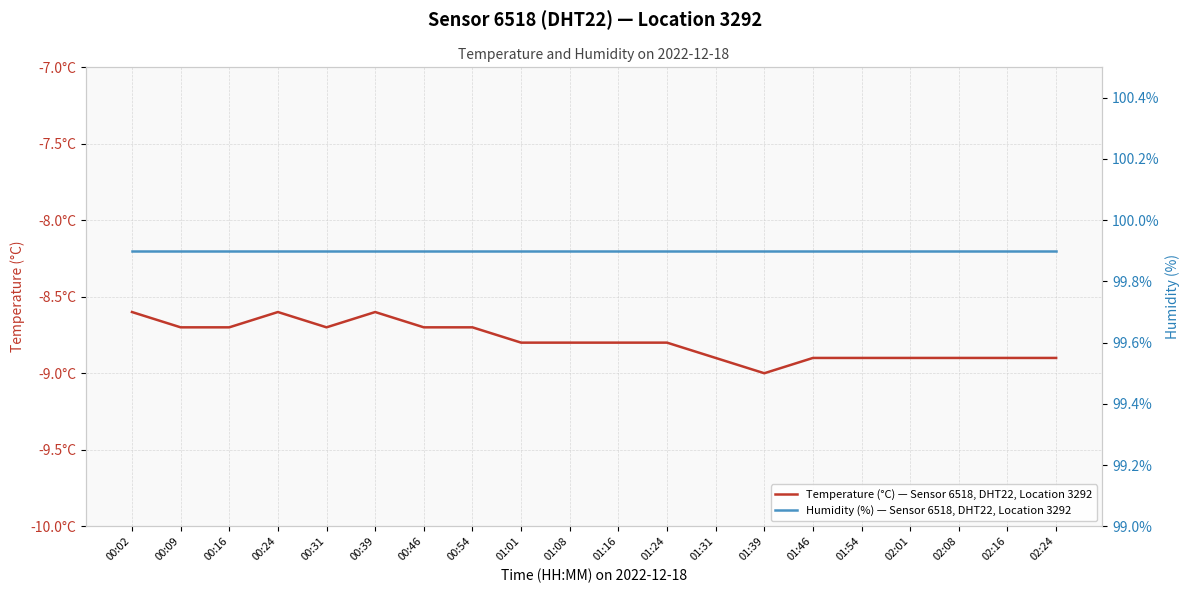

The value of Humidity (%) — Sensor 6518, DHT22, Location 3292 at 00:02 is 153.7. True or false?

False